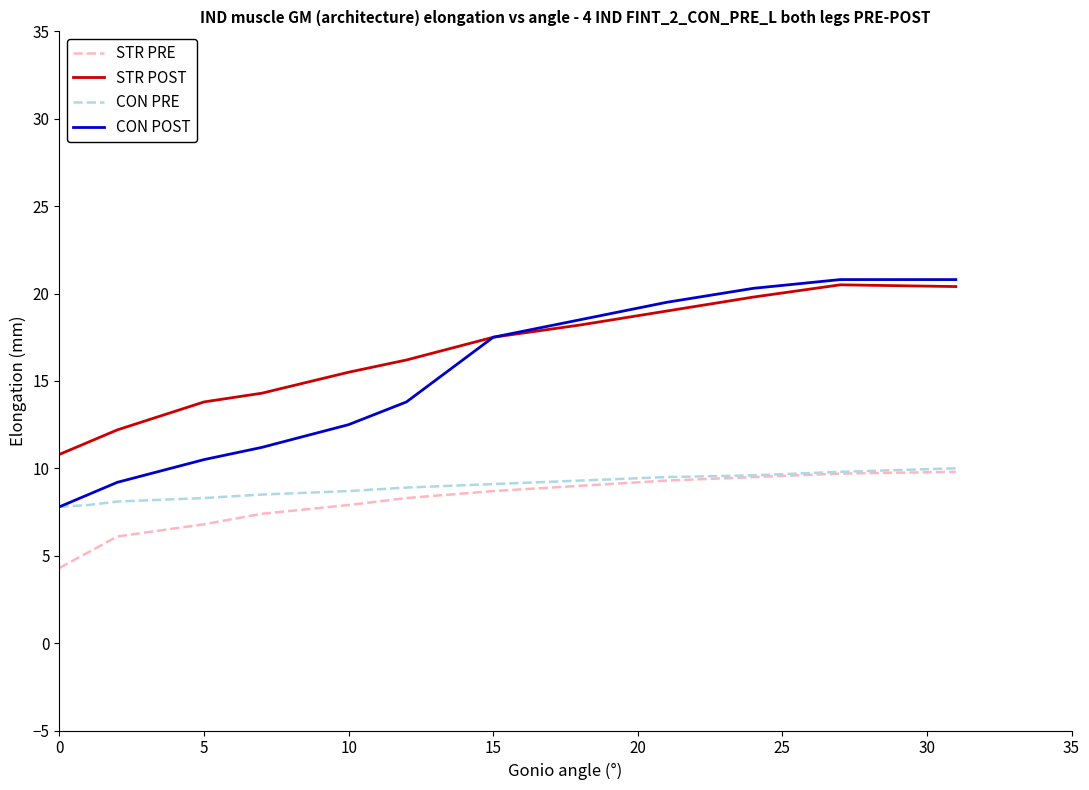

Which series has the largest range (max minus min)?

CON POST